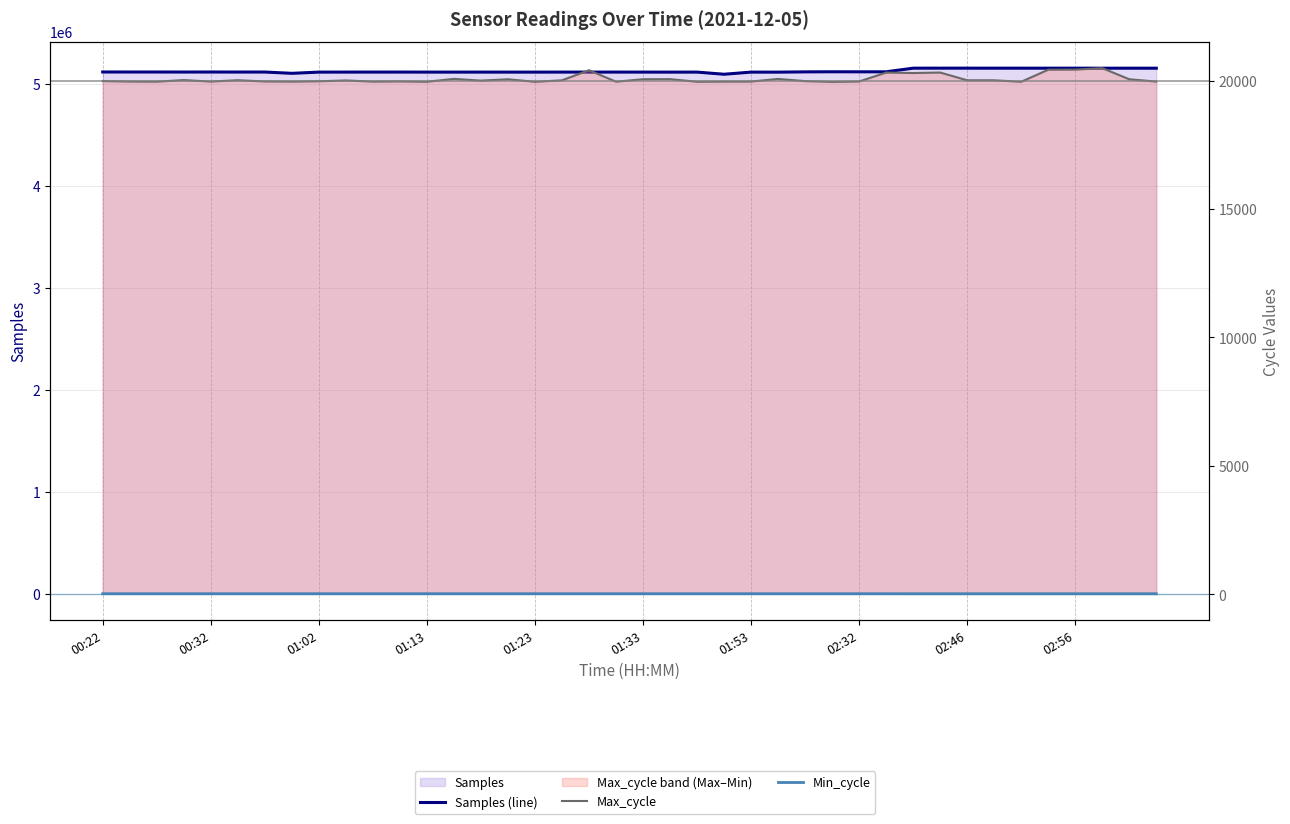

True or false: Min_cycle and Samples (line) cross at least once.

False